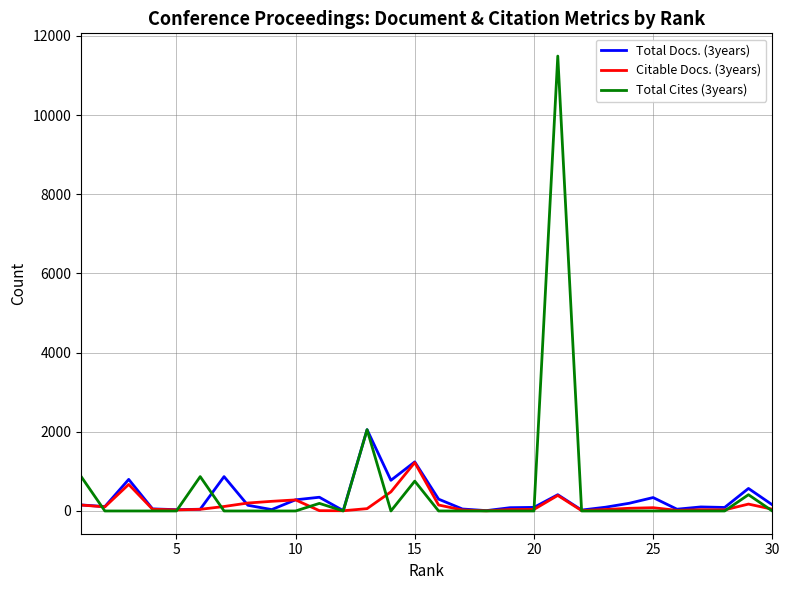

What is the greatest value displayed?

11491